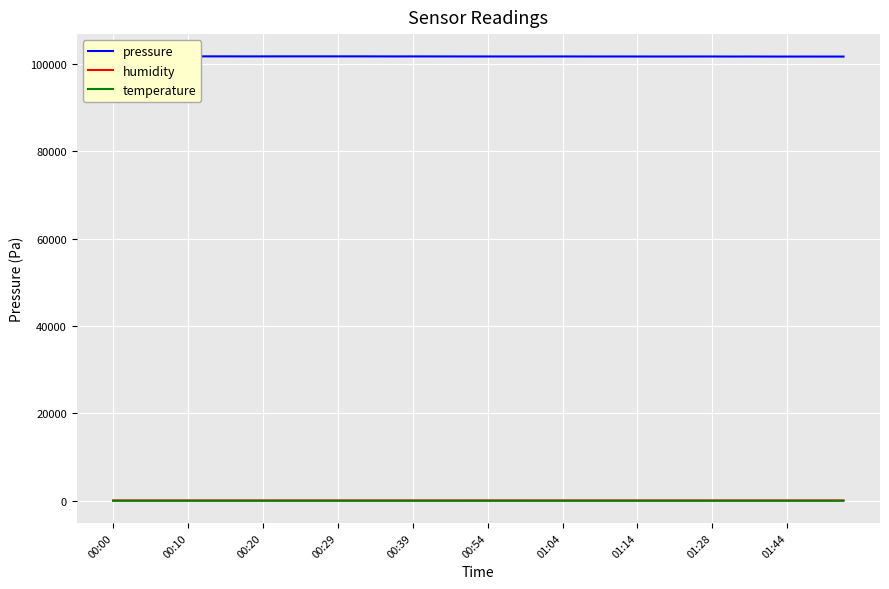

At which category is the sum across all series the highest?

00:00